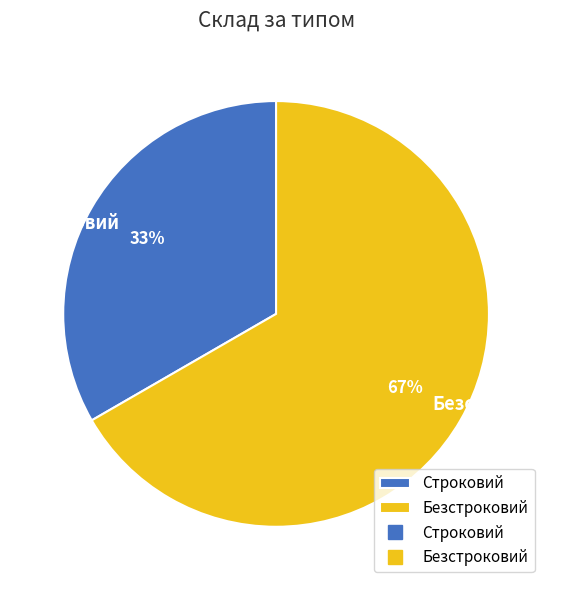

Which slice is the smallest?

Строковий